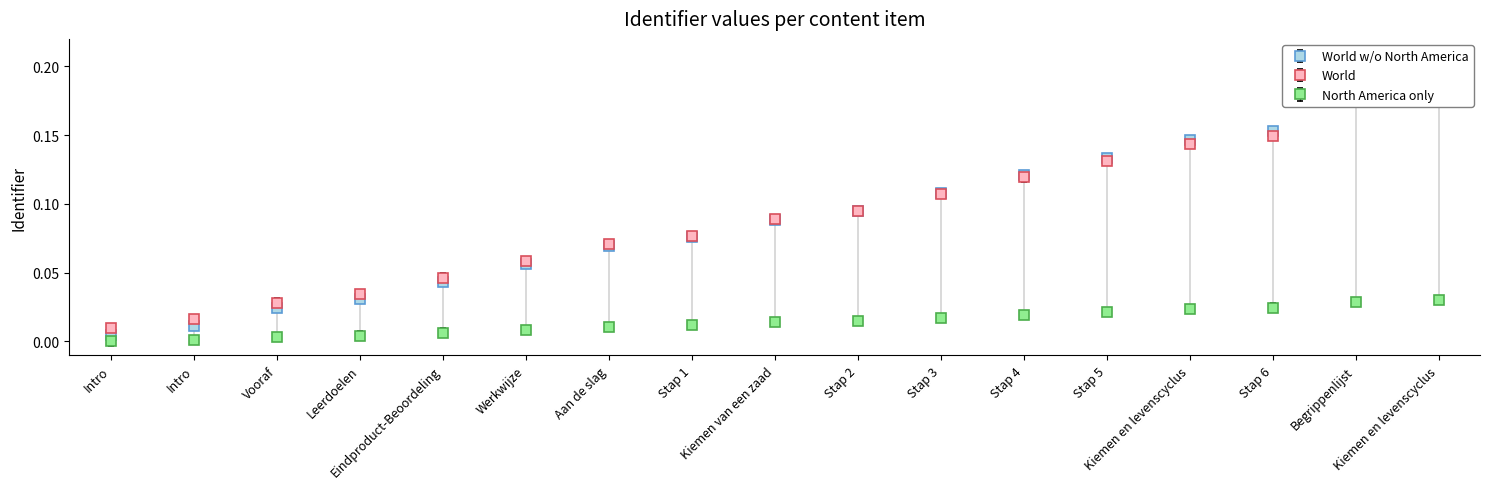

Which series changed the most between Kiemen van een zaad and Stap 3?

World w/o North America